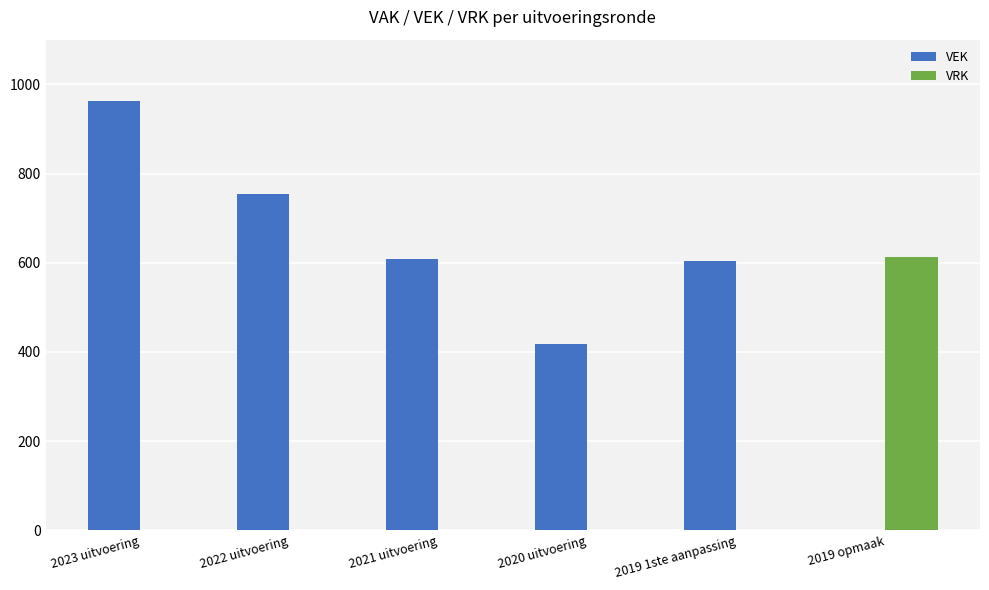

What are all the series names shown in the legend?

VEK, VRK